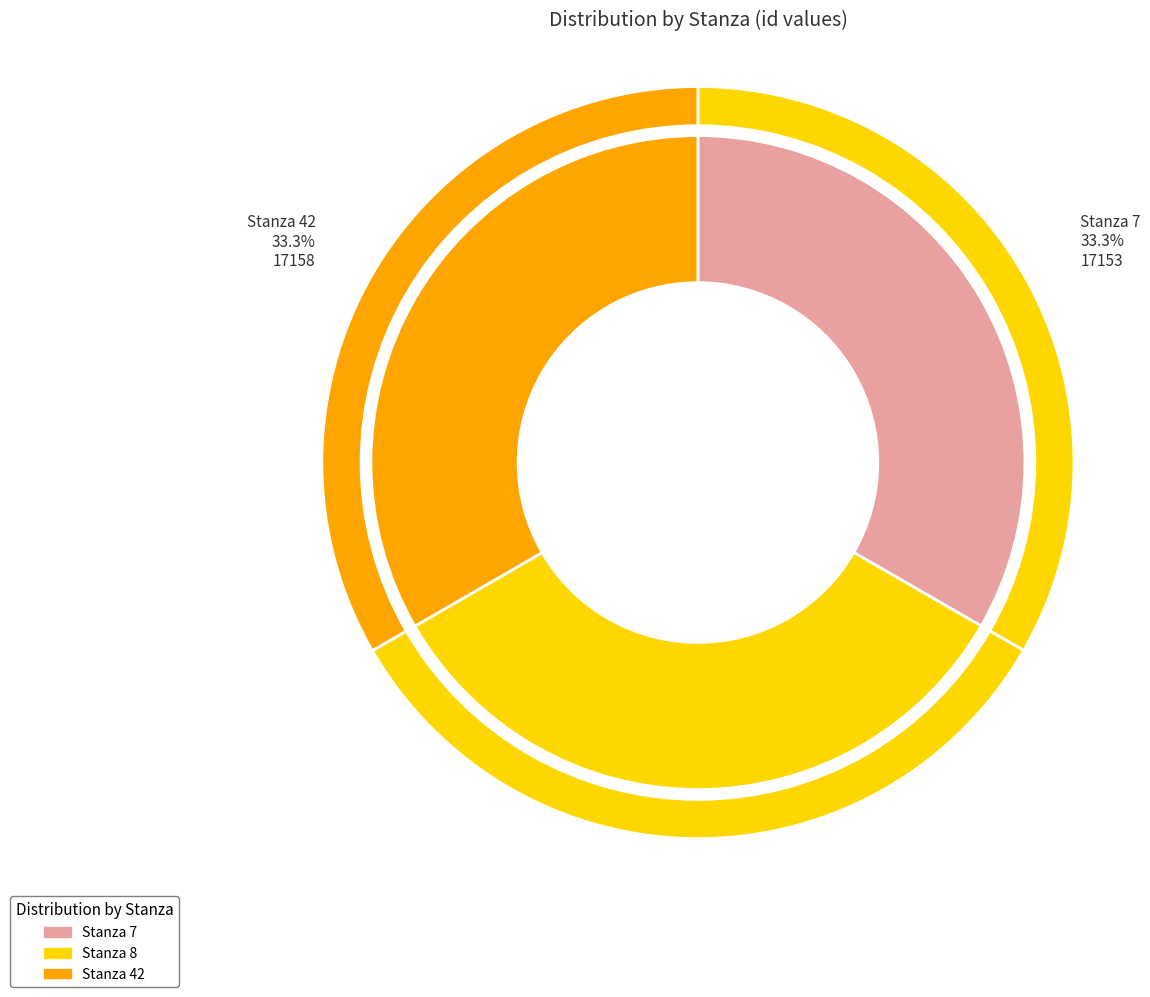

What is the largest slice in the pie chart?

Stanza 42